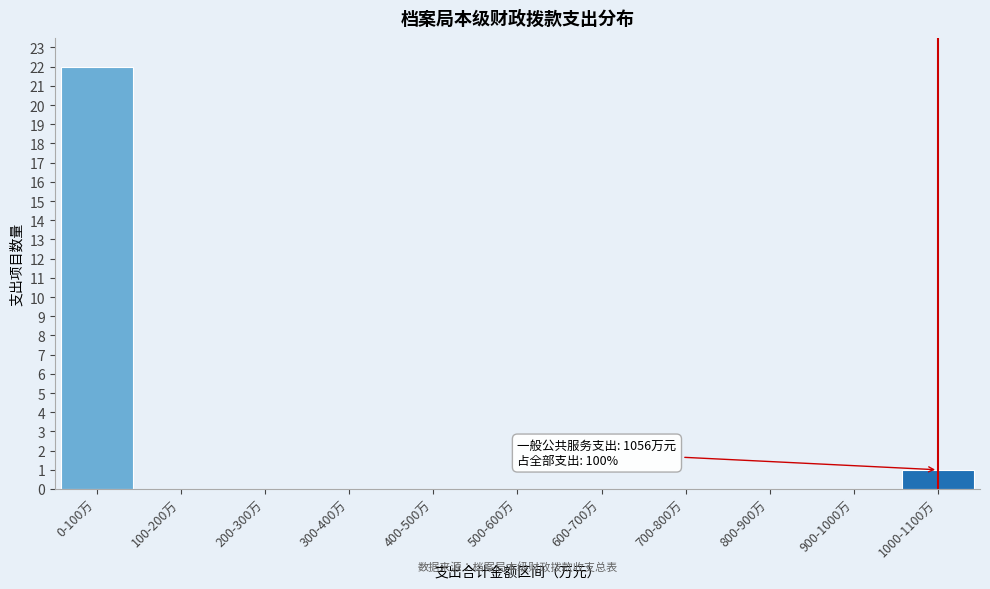

Reading left to right, list all the values displayed in this chart.

0-100万=22	100-200万=0	200-300万=0	300-400万=0	400-500万=0	500-600万=0	600-700万=0	700-800万=0	800-900万=0	900-1000万=0	1000-1100万=1